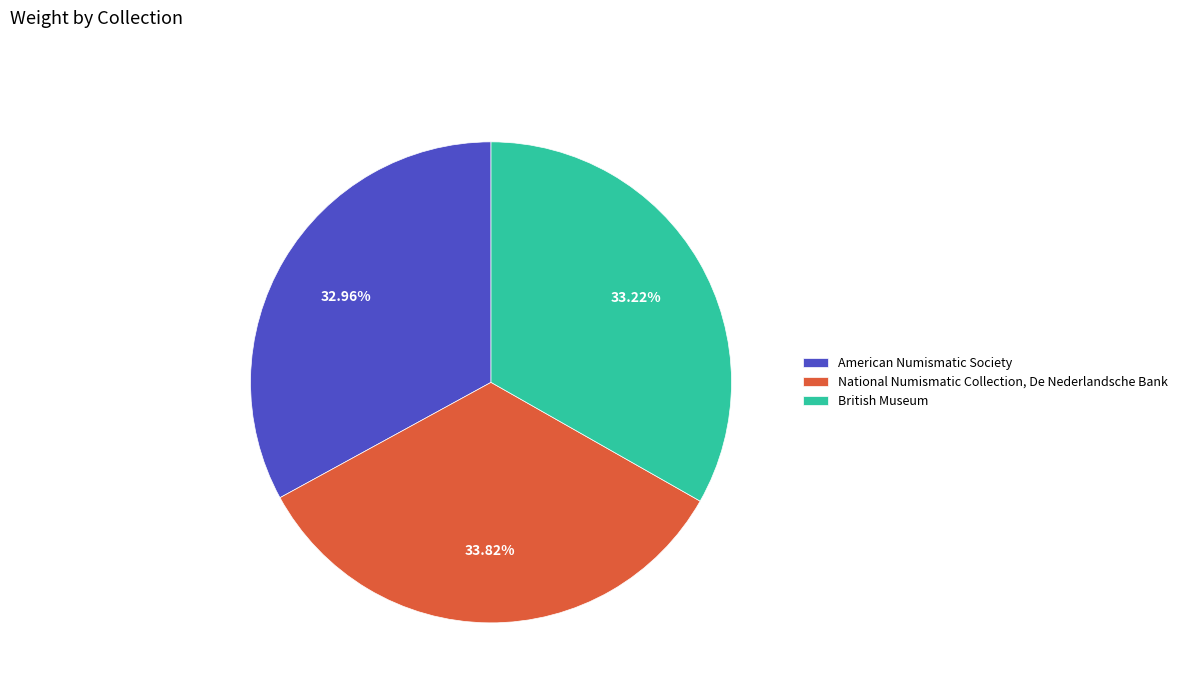

Which category has the biggest portion of the pie?

National Numismatic Collection, De Nederlandsche Bank